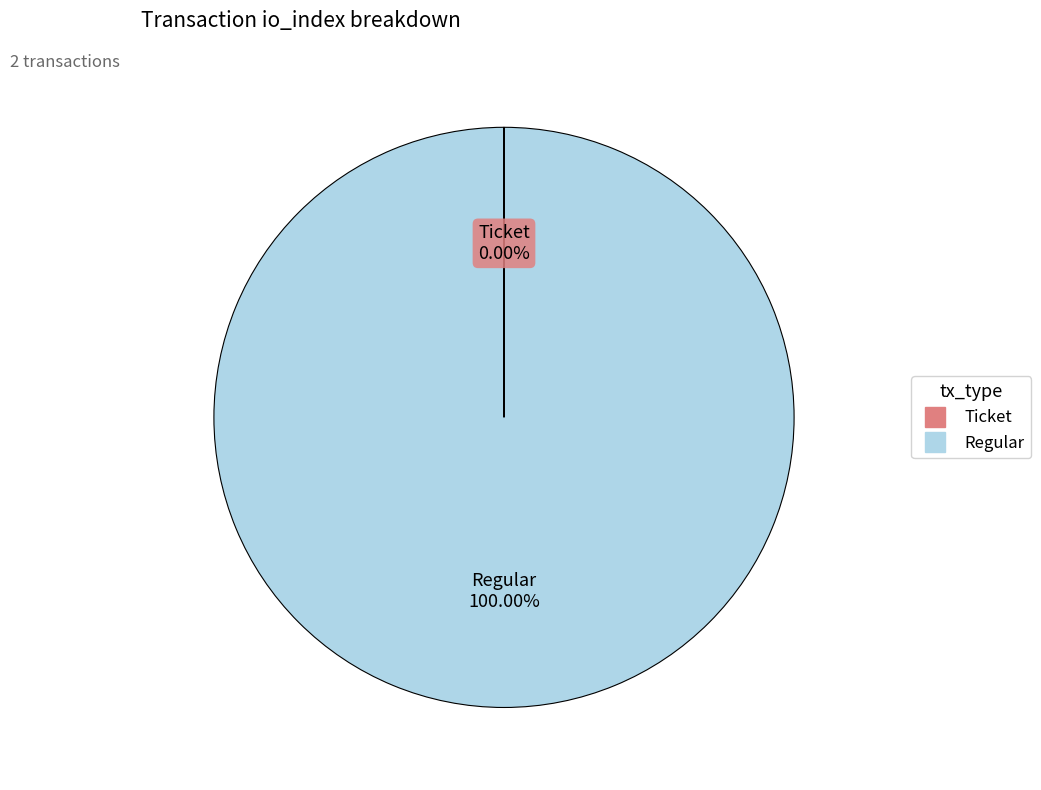

Which slice is the largest?

Regular